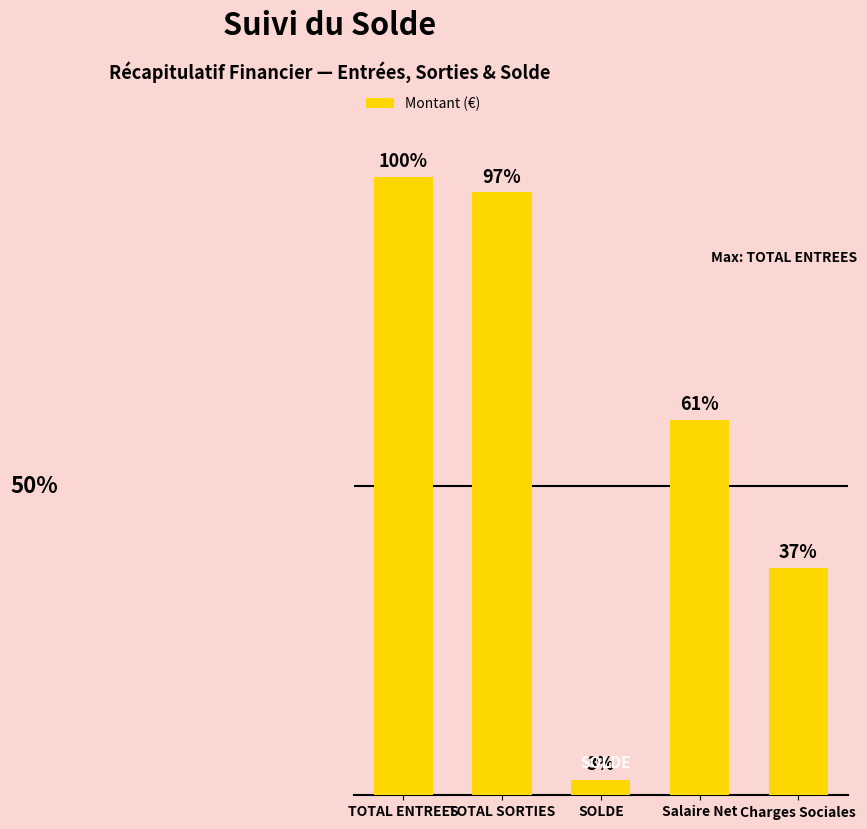

Between Salaire Net and SOLDE, which is larger?

Salaire Net